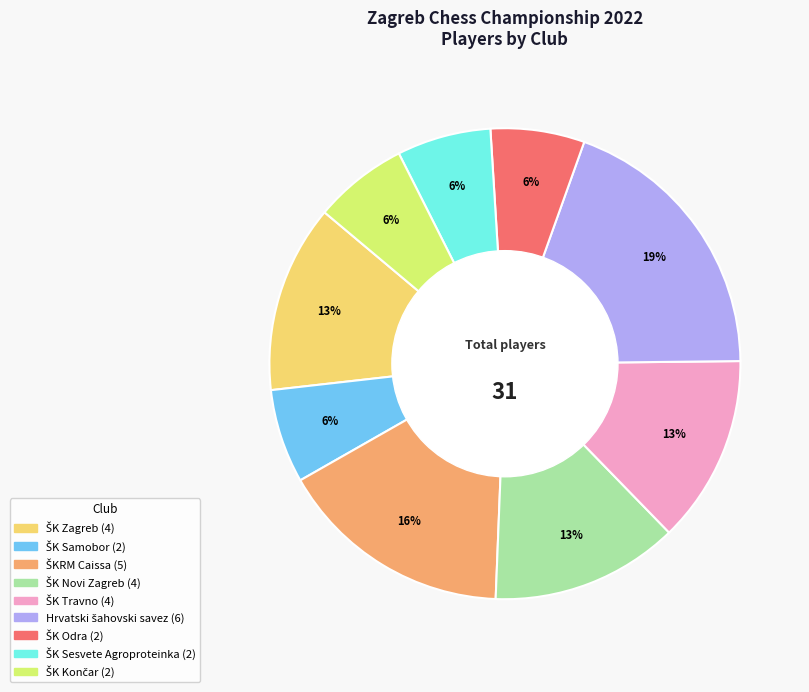

To the nearest percent, what is the average slice percentage?

11%